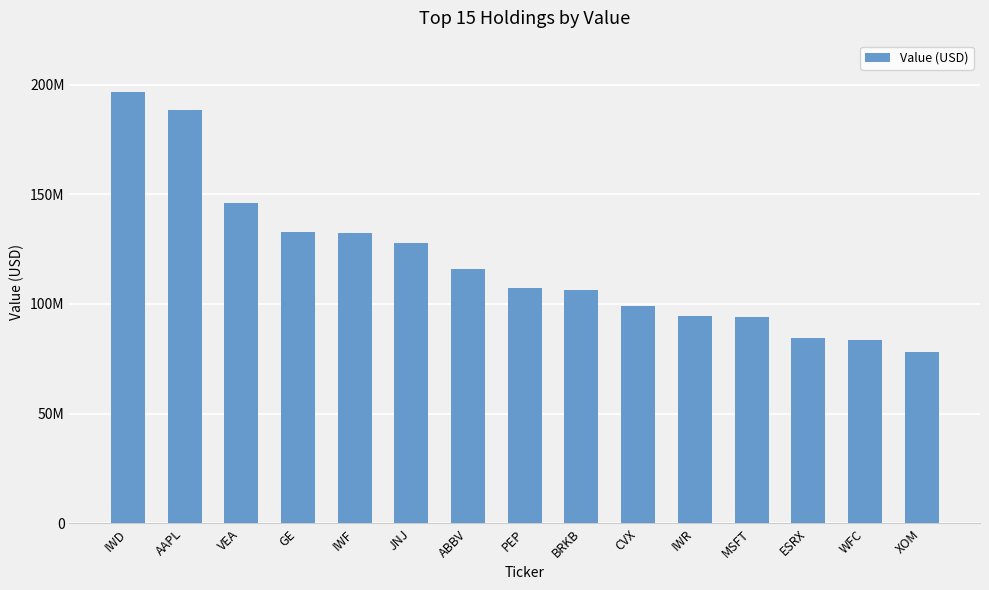

What position from the right is ESRX?

3